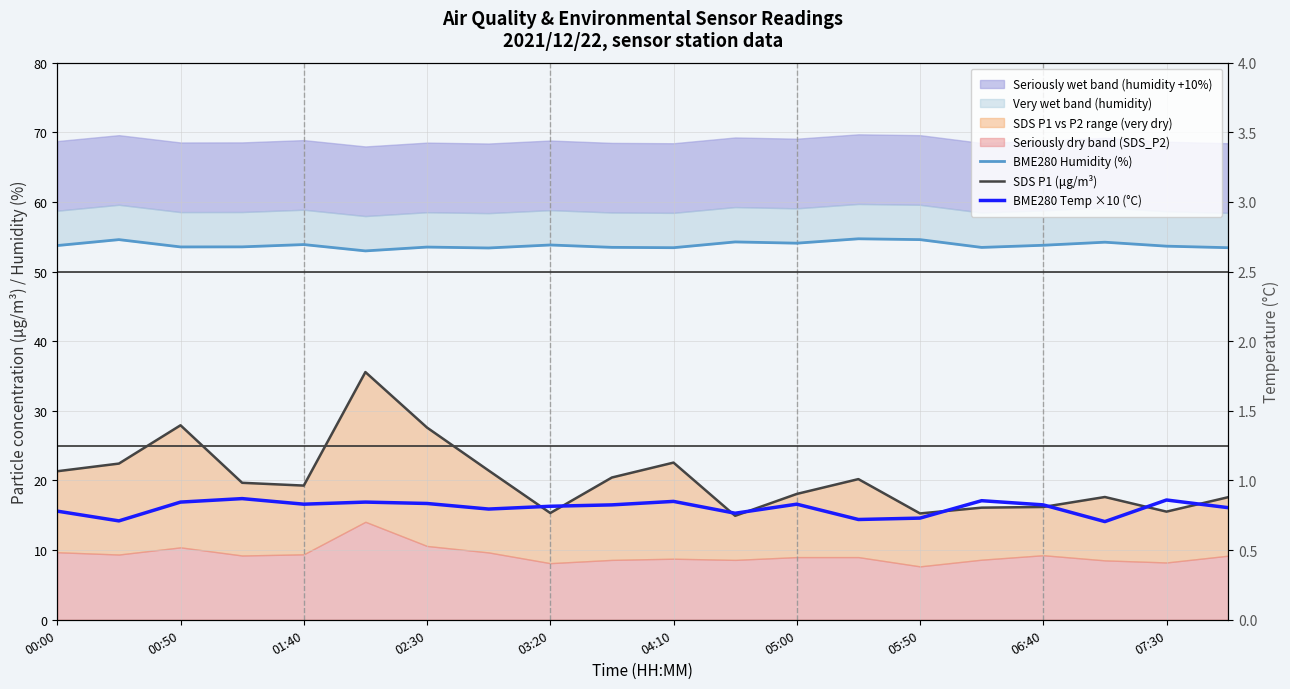

True or false: BME280 Humidity (%) and BME280 Temp ×10 (°C) cross at least once.

False